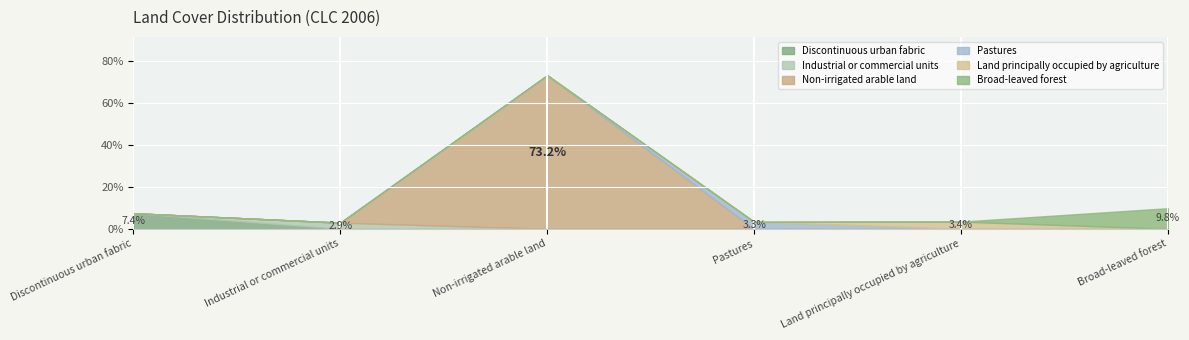

At which category is the sum across all series the highest?

Non-irrigated arable land